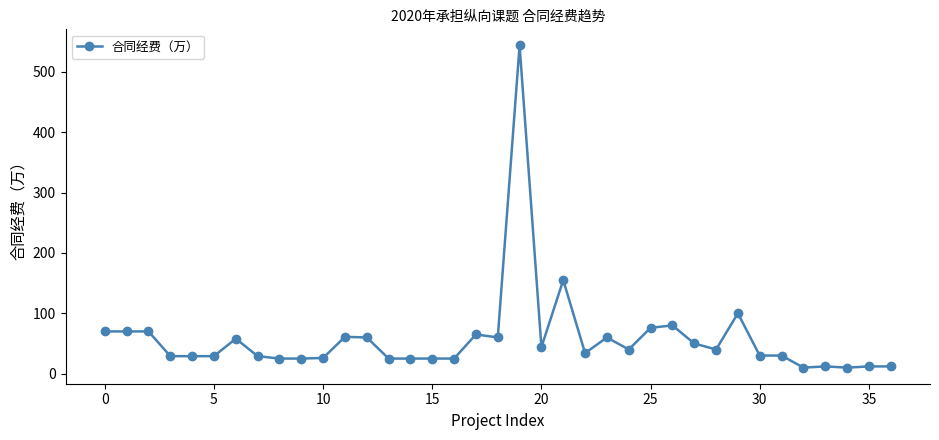

What is the difference between the maximum and minimum values?

534